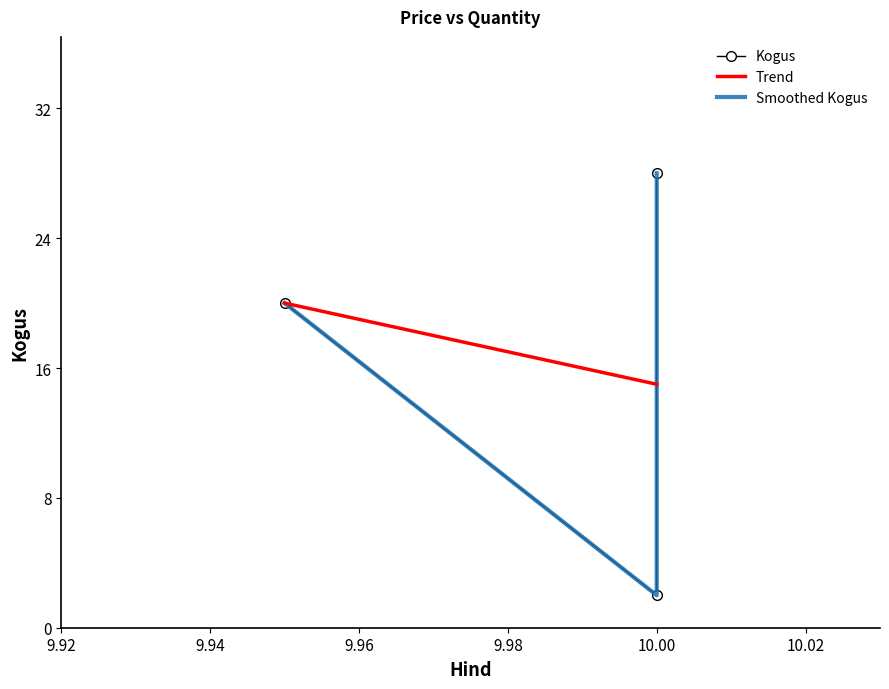

How many distinct data groups are displayed?

3